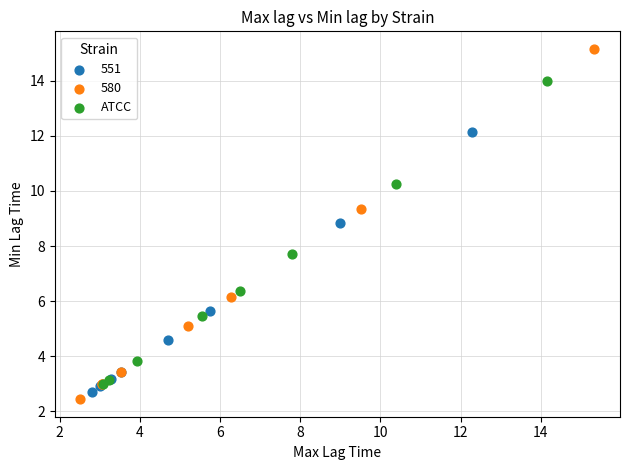

Which series reaches the maximum Y coordinate?

580